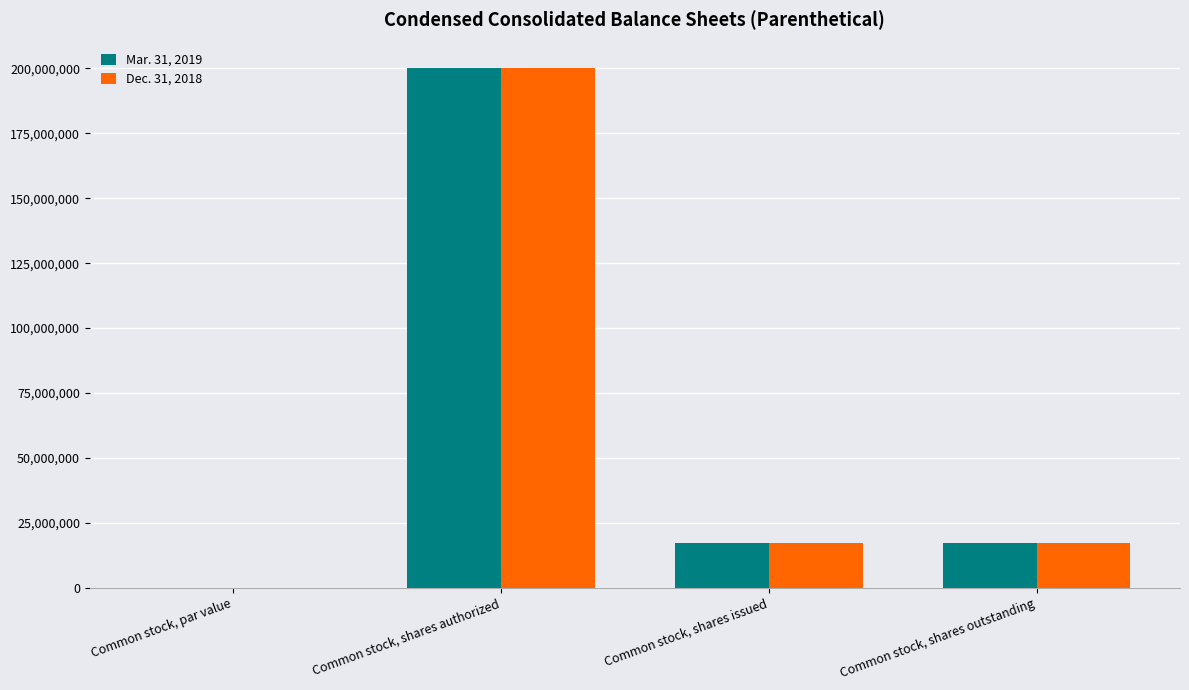

What are all the series names shown in the legend?

Mar. 31, 2019, Dec. 31, 2018